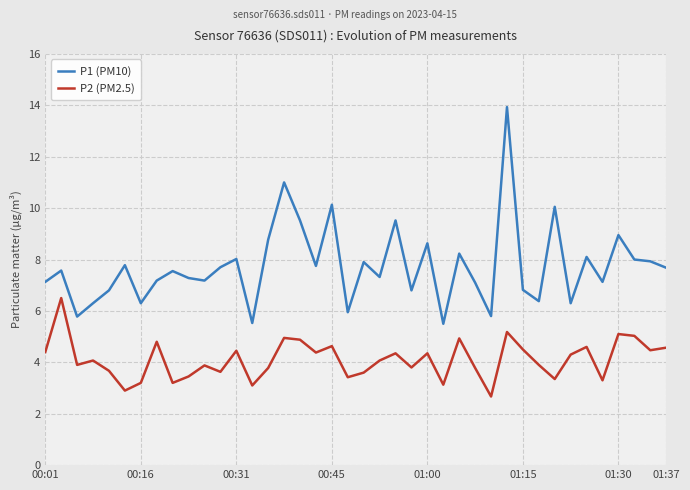

List the series in order of their overall mean, highest first.

P1 (PM10), P2 (PM2.5)